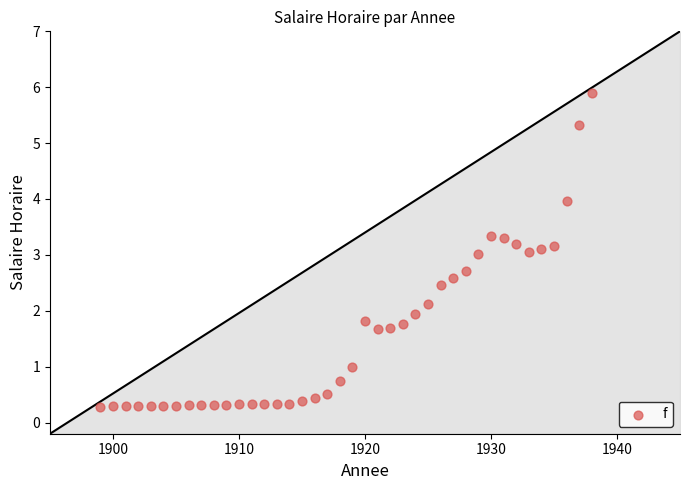

What is the range of Y values (max minus min)?

5.6